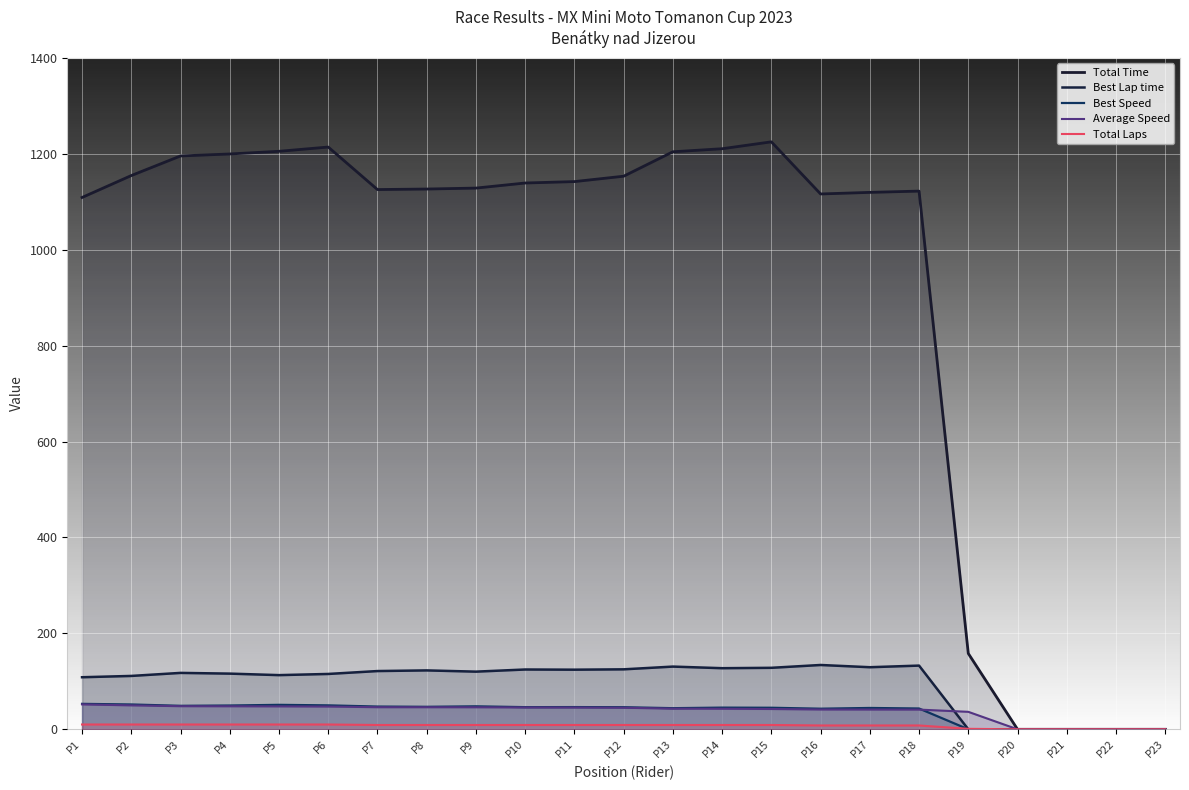

Count the number of categories in the chart.

23